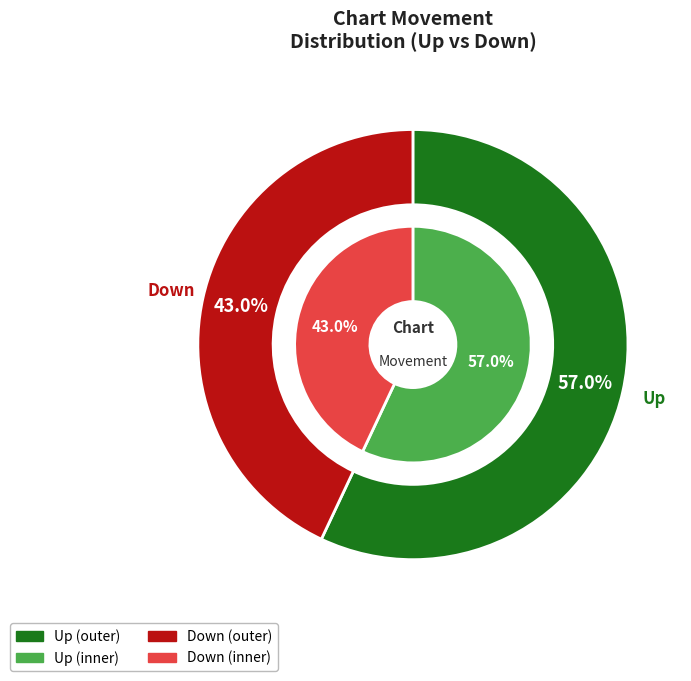

To the nearest percent, what is the combined percentage of Down and Up?

100%